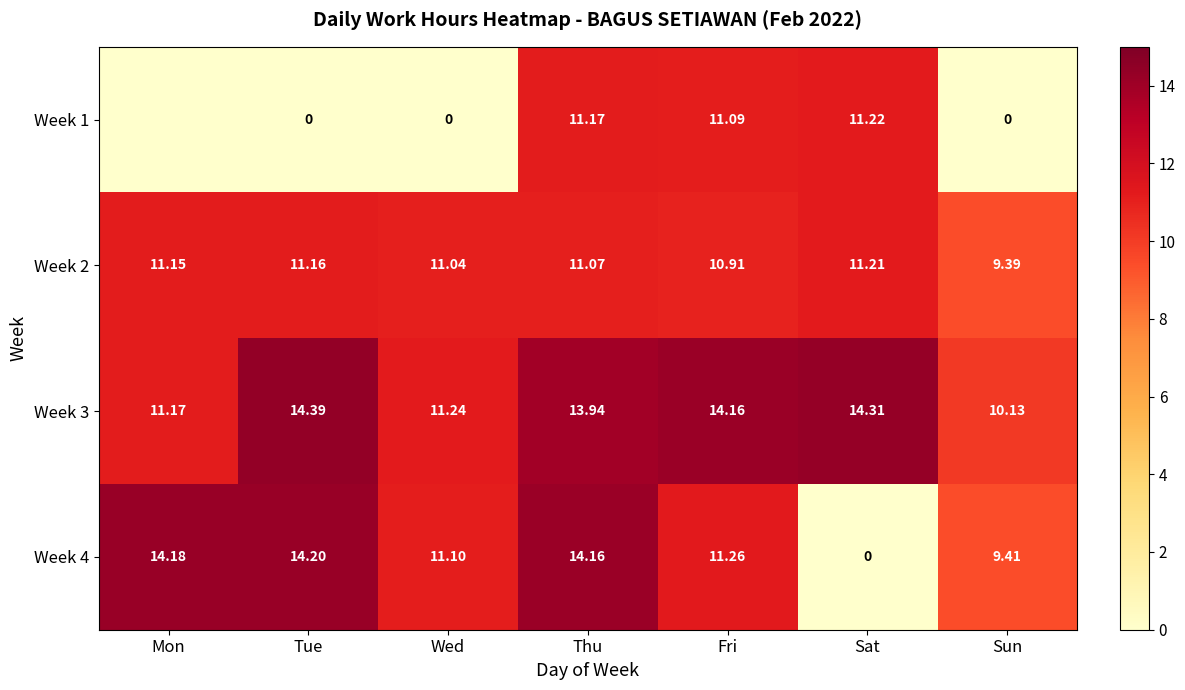

At how many categories does at least one series exceed 1?

7